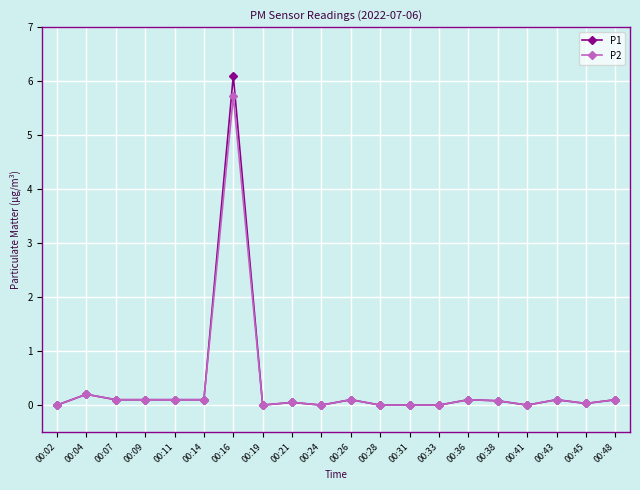

What is the sum of the P1 values at 00:14 and 00:21?

0.2